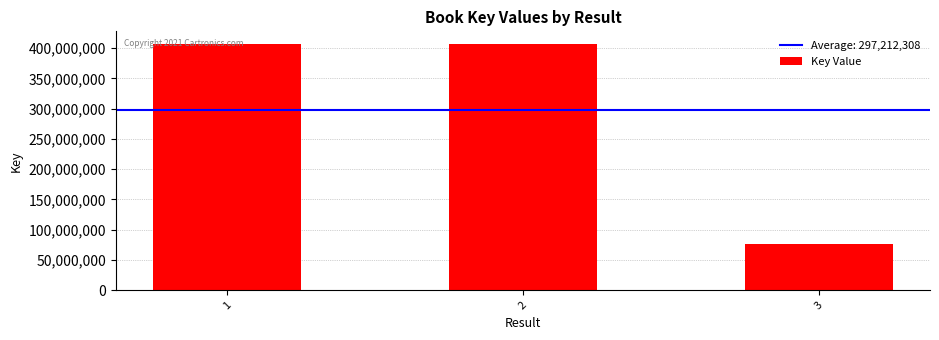

Is it true that the value at 3 is 77063588?

True